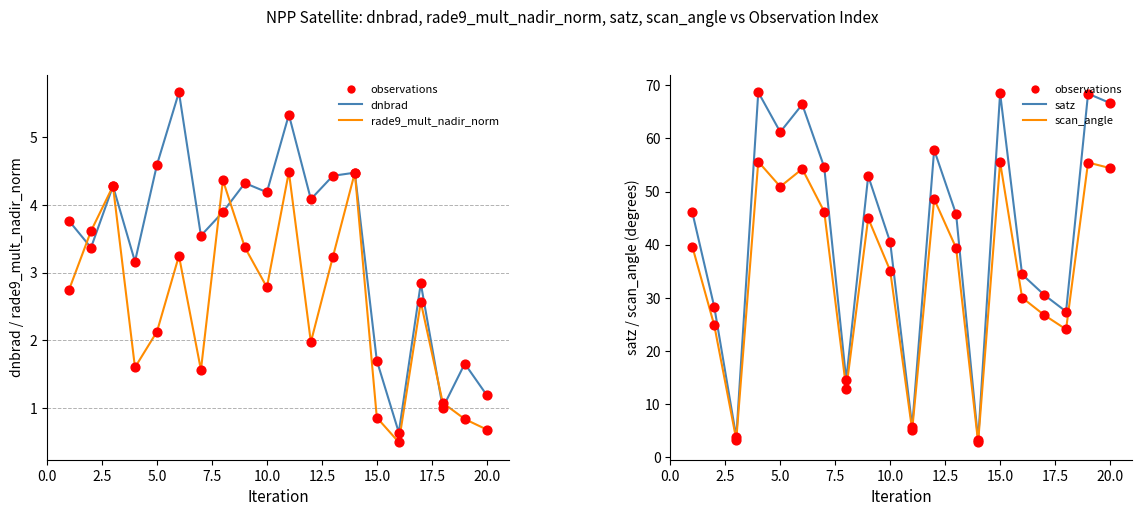

At how many categories does at least one series exceed 38?

12